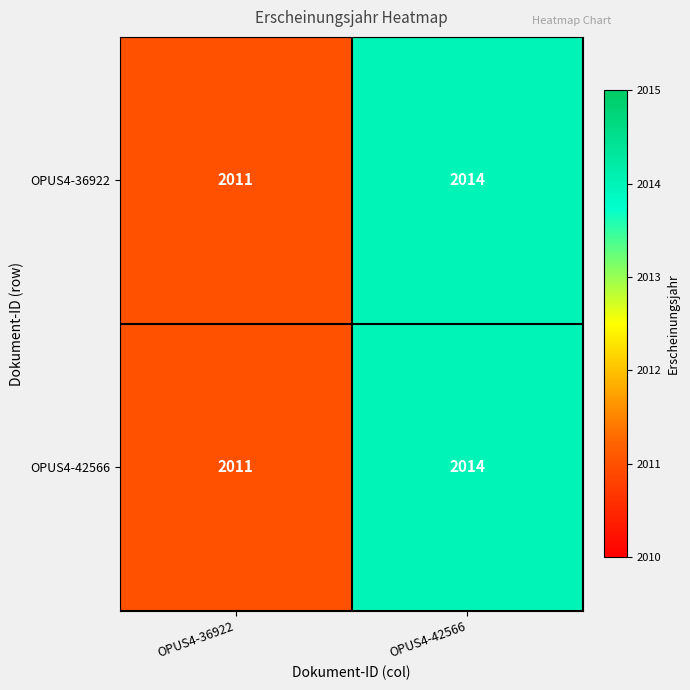

What is the difference between the OPUS4-42566 values at OPUS4-36922 and OPUS4-42566?

3